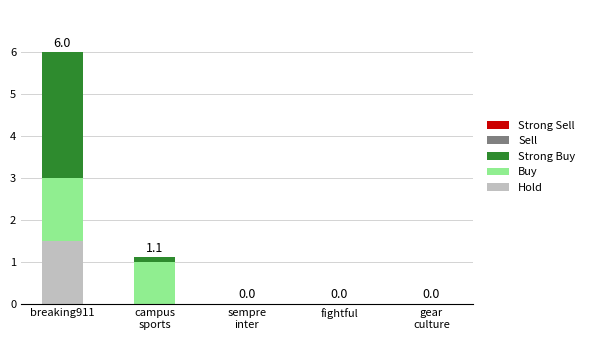

Does the chart contain stacked bars?

Yes